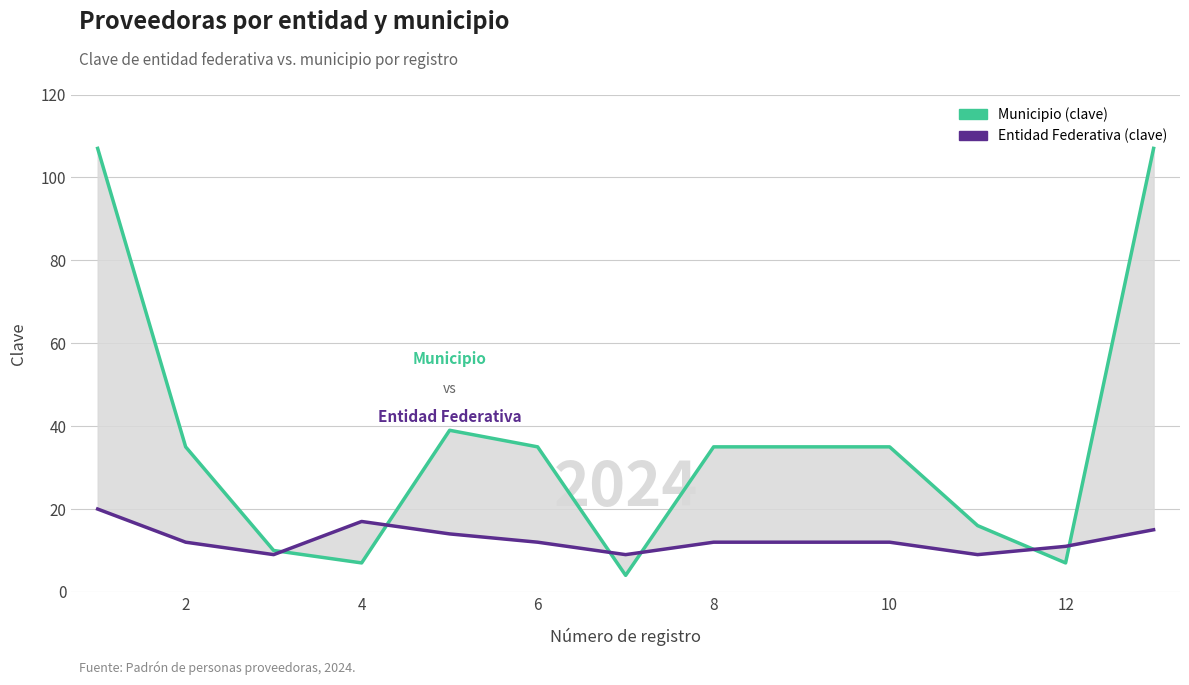

What is the label of the 1st point from the right?

12